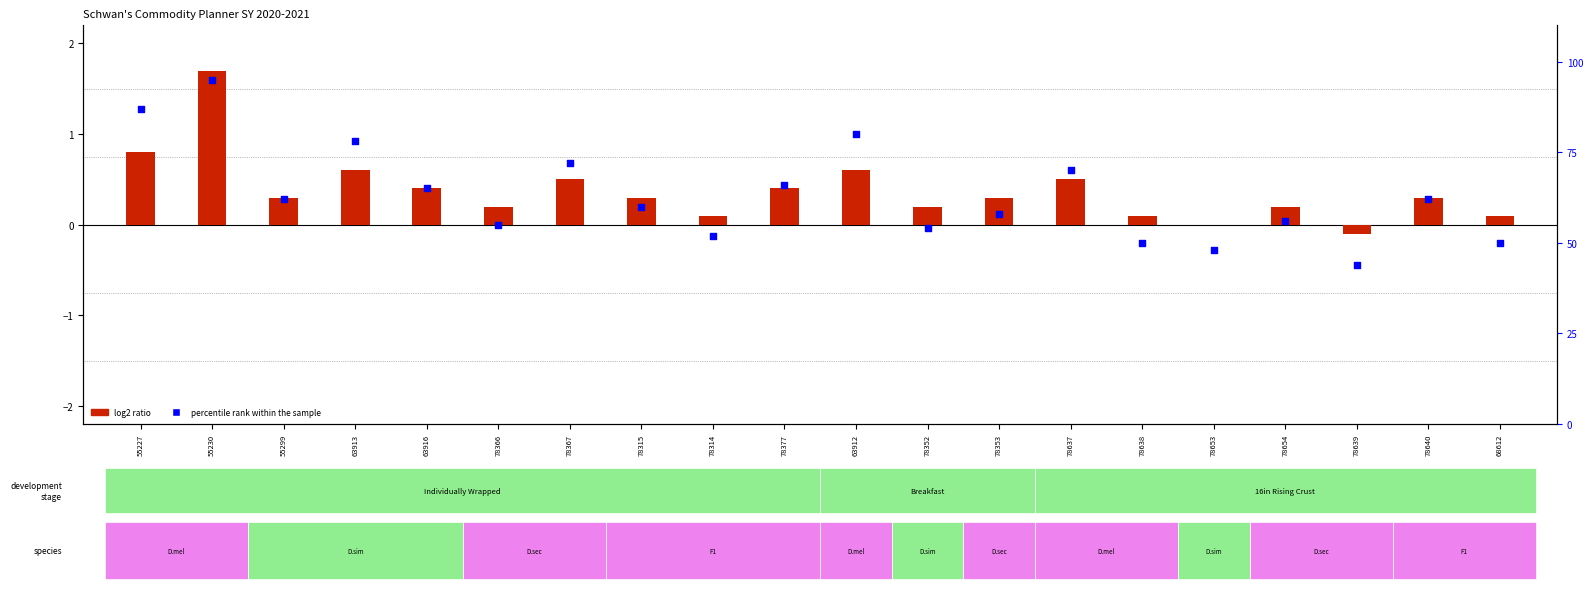

Which series has the largest total across all categories?

percentile rank within the sample